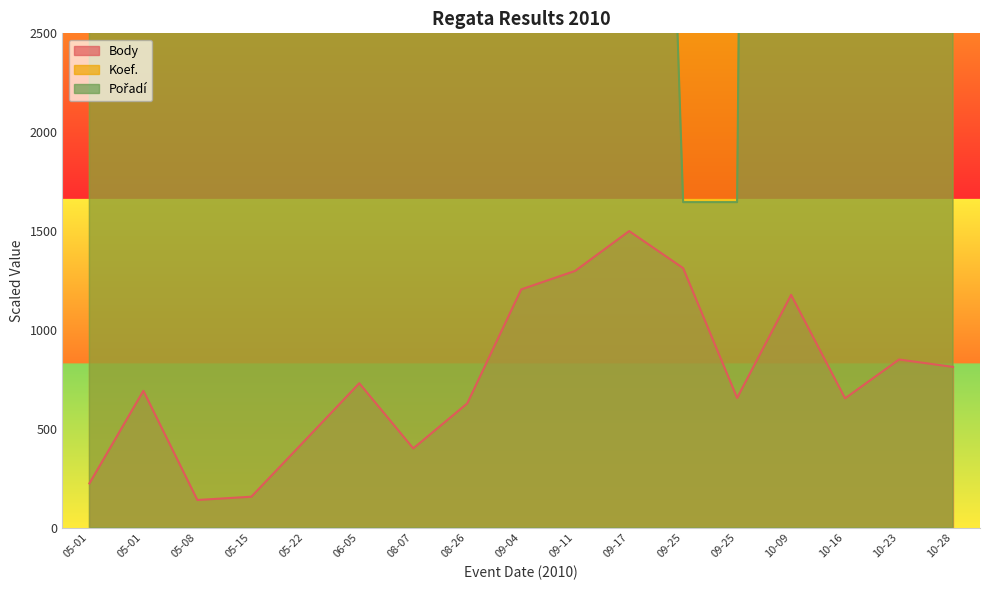

True or false: Body and Pořadí cross at least once.

False